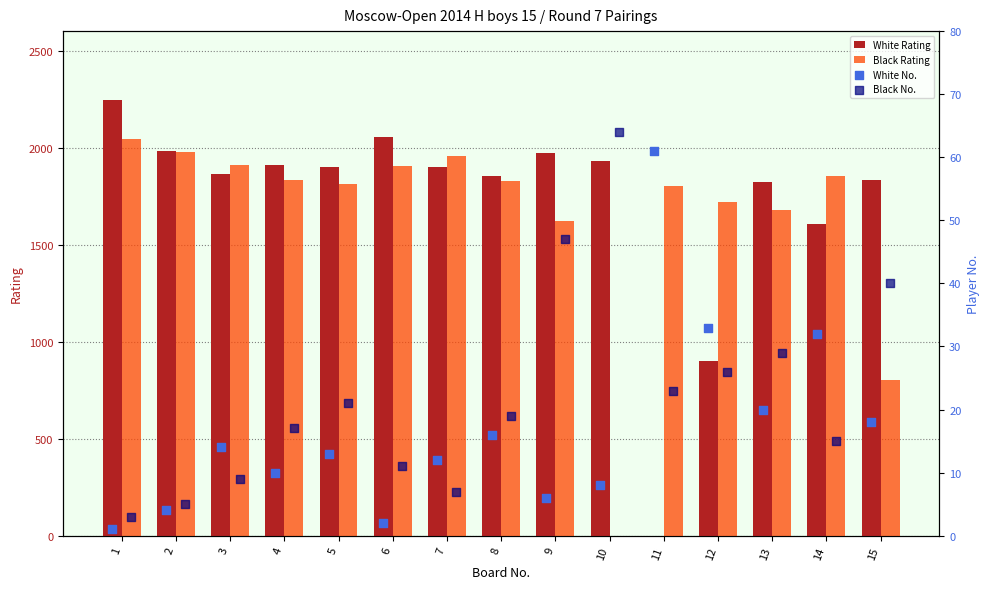

Which series has the largest total across all categories?

White Rating